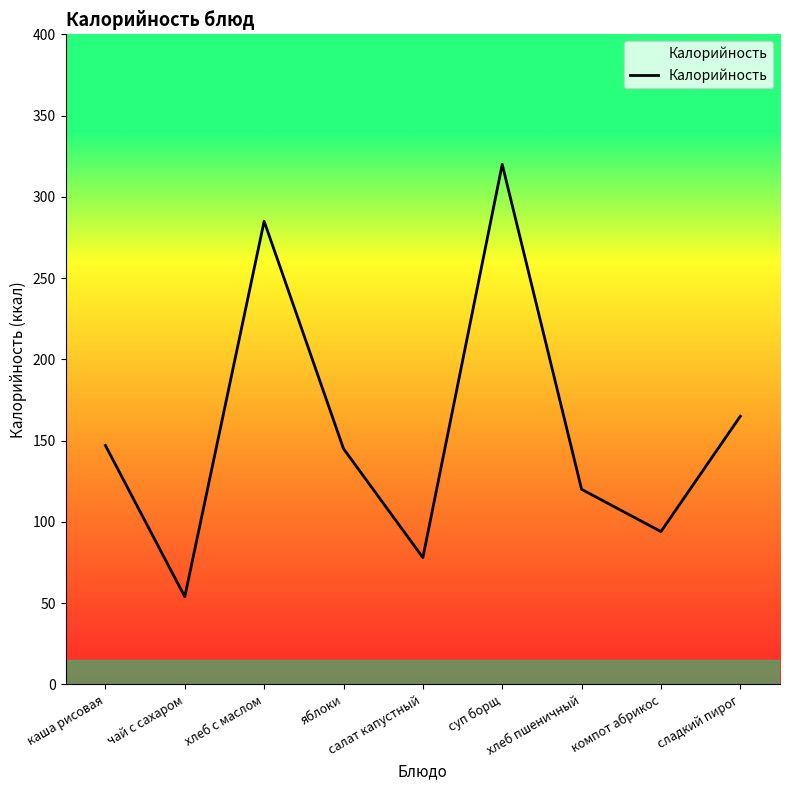

What is the minimum value shown in the chart?

53.9